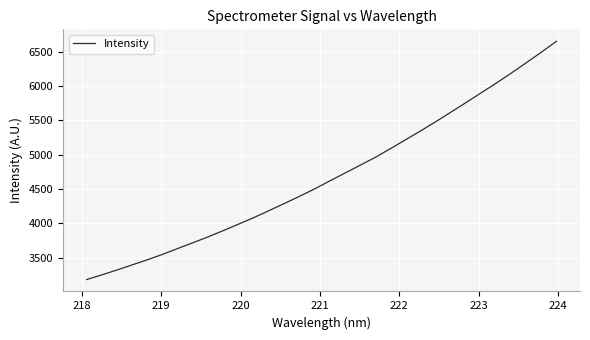

What is the smallest value displayed?

3180.2